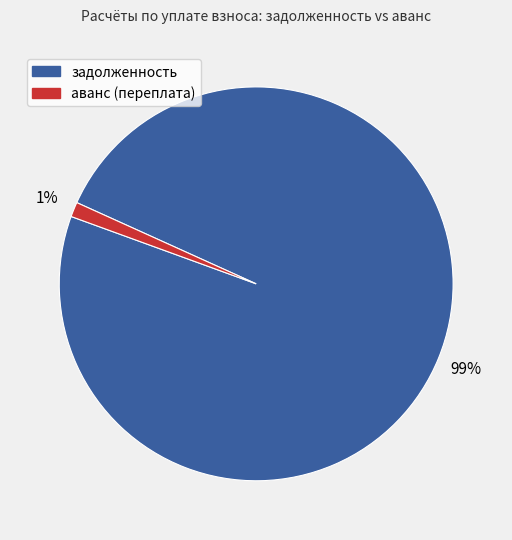

Combined, do аванс (переплата) and задолженность account for over 50%?

Yes